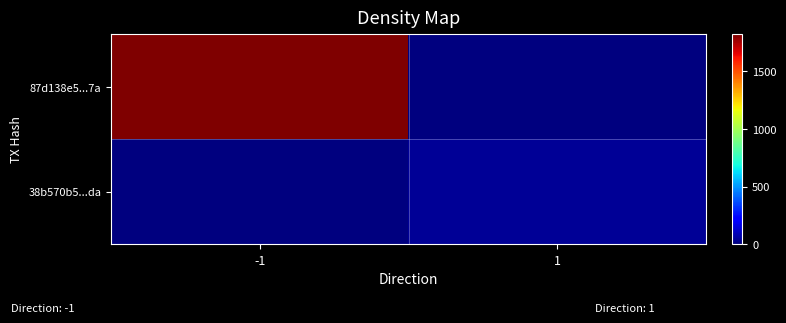

List the series in order of their overall mean, highest first.

87d138e5...7a, 38b570b5...da